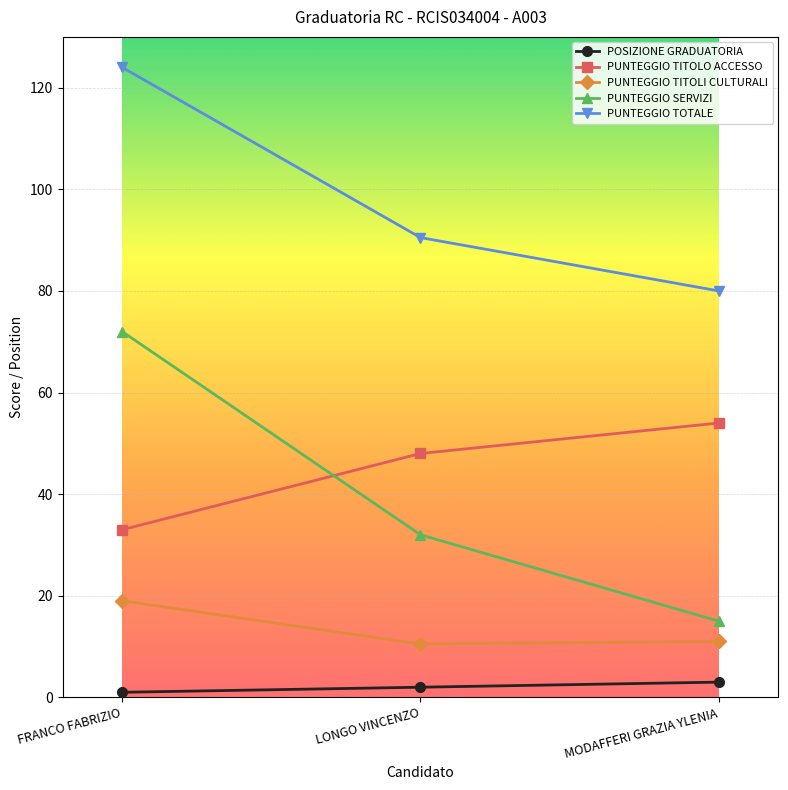

What is the average value of the PUNTEGGIO TITOLO ACCESSO series?

45.0